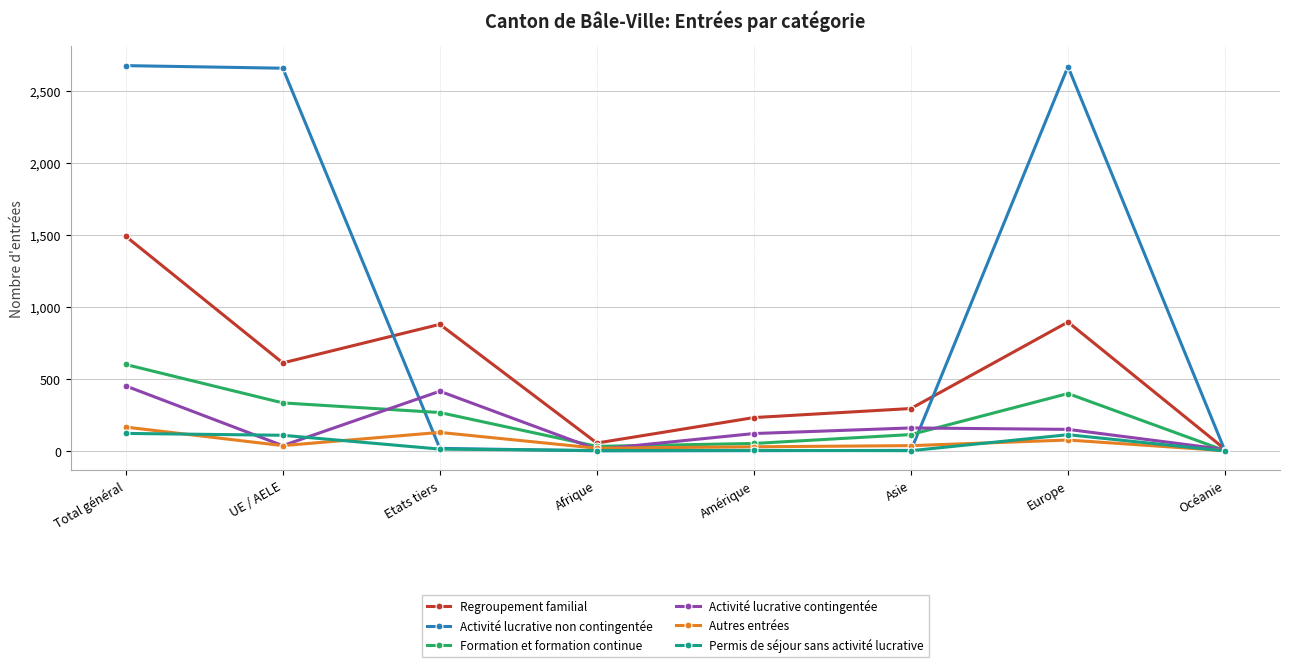

How many series are shown in this chart?

6